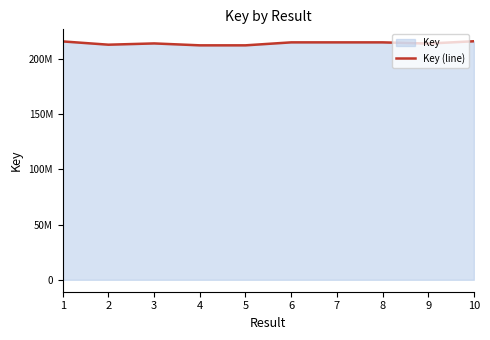

Reading right to left, extract all data points from this chart.

216188620	214115160	215187733	215191524	215188088	212493844	212494295	214225228	213075537	216037640